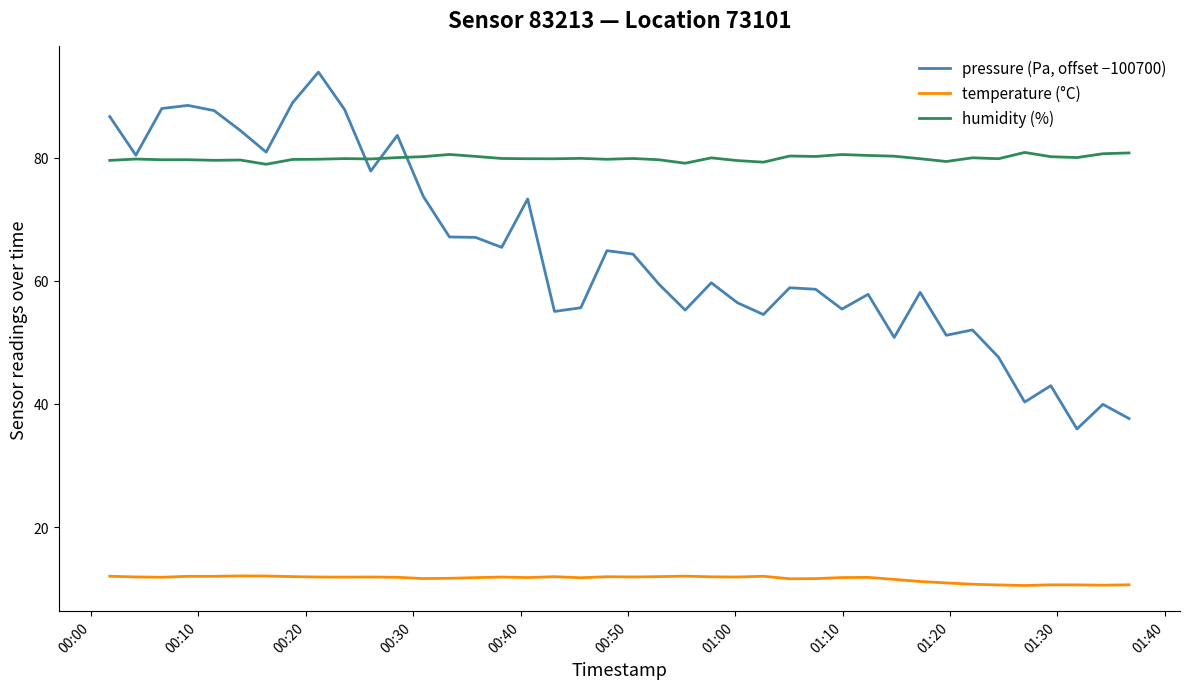

Which series has the widest spread of values?

pressure (Pa, offset −100700)